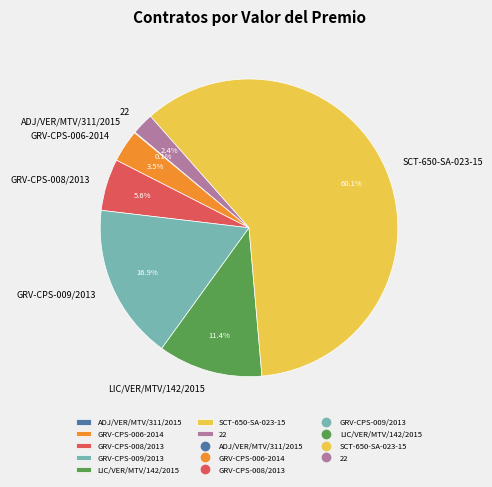

Between LIC/VER/MTV/142/2015 and GRV-CPS-009/2013, which is larger?

GRV-CPS-009/2013